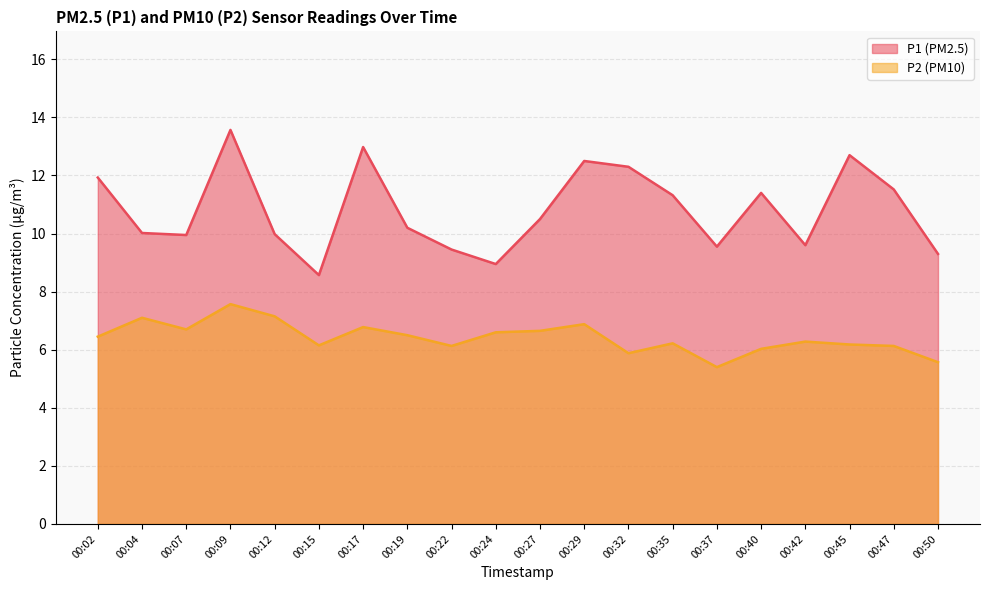

What are all the series names shown in the legend?

P1, P2